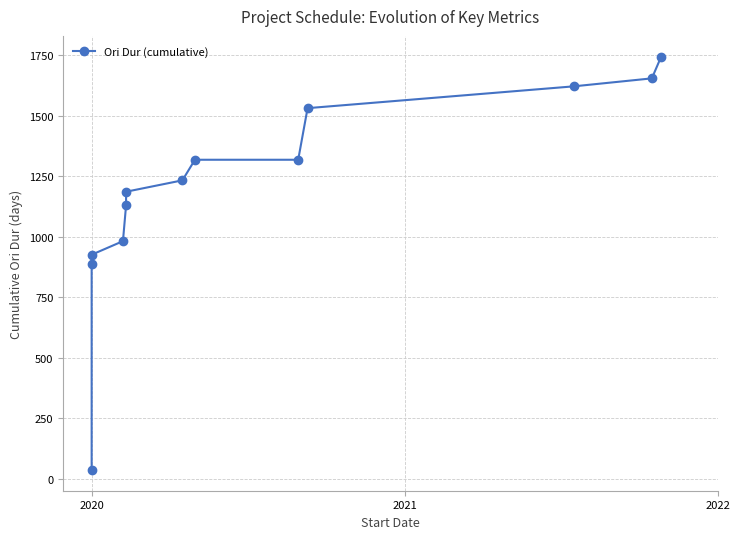

How many lines are shown in the chart?

1